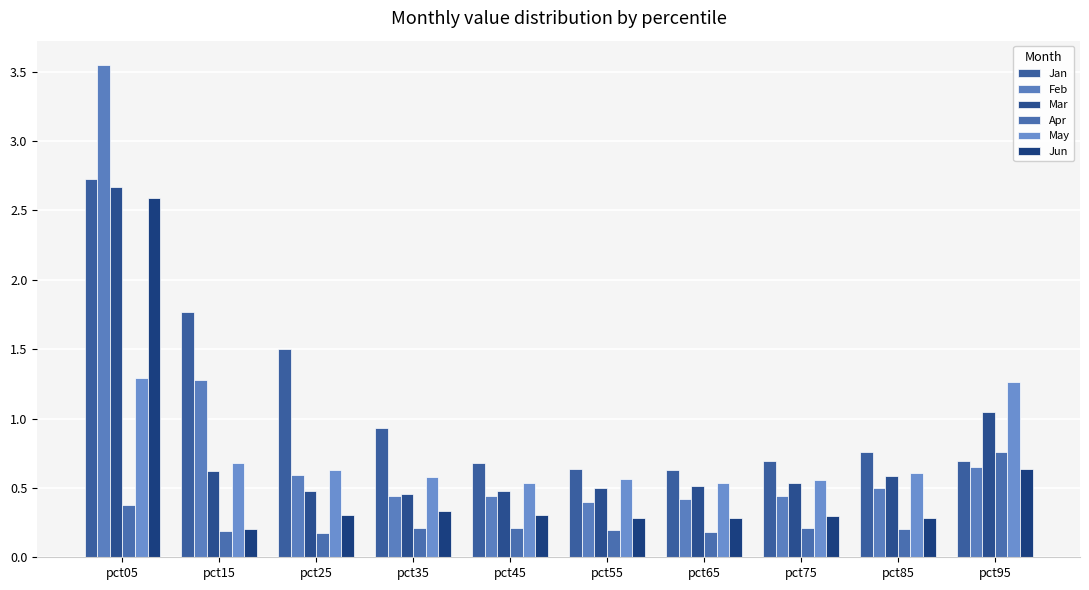

What is the difference between the maximum and minimum values in the Jan series?

2.1